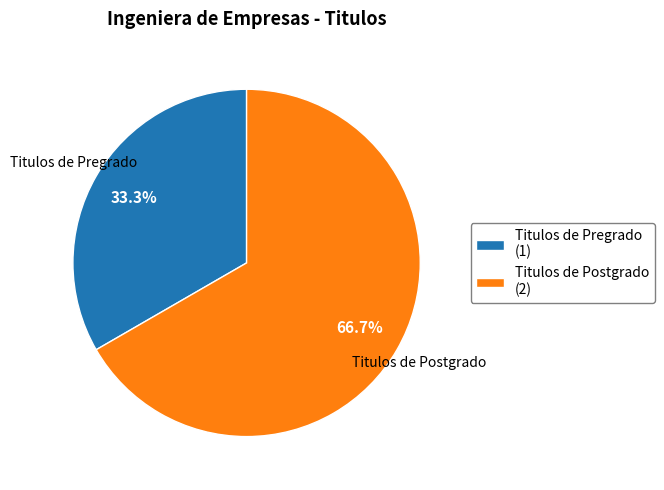

What is the ratio of the value at Titulos de Postgrado to the value at Titulos de Pregrado?

2.0